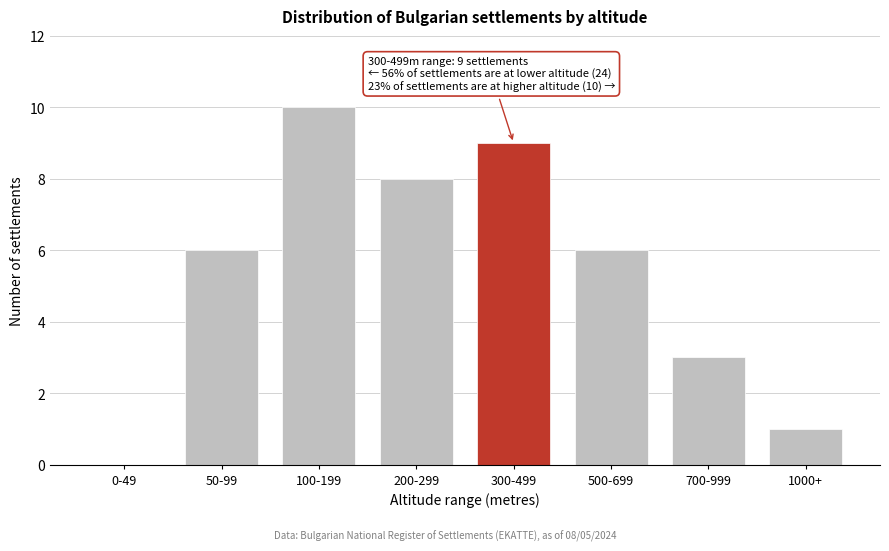

Reading left to right, list all the values displayed in this chart.

0-49=0	50-99=6	100-199=10	200-299=8	300-499=9	500-699=6	700-999=3	1000+=1